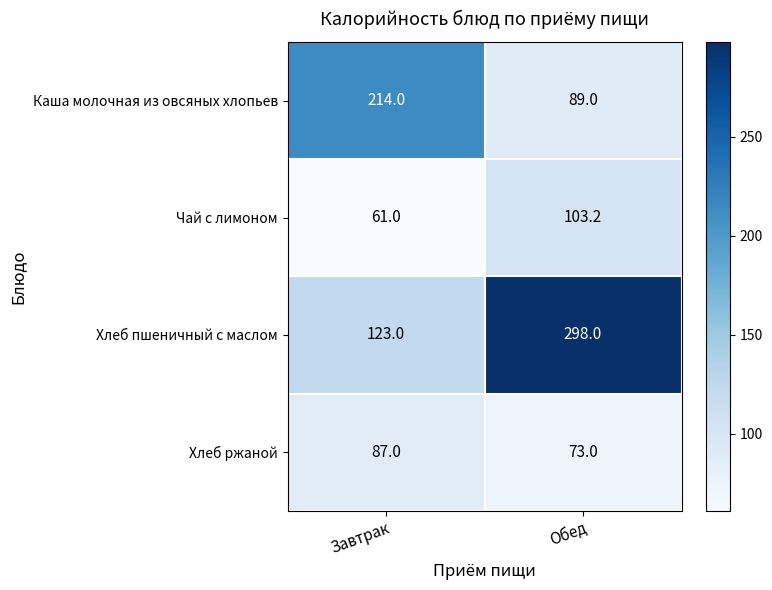

Which category has the highest value across all series?

Обед